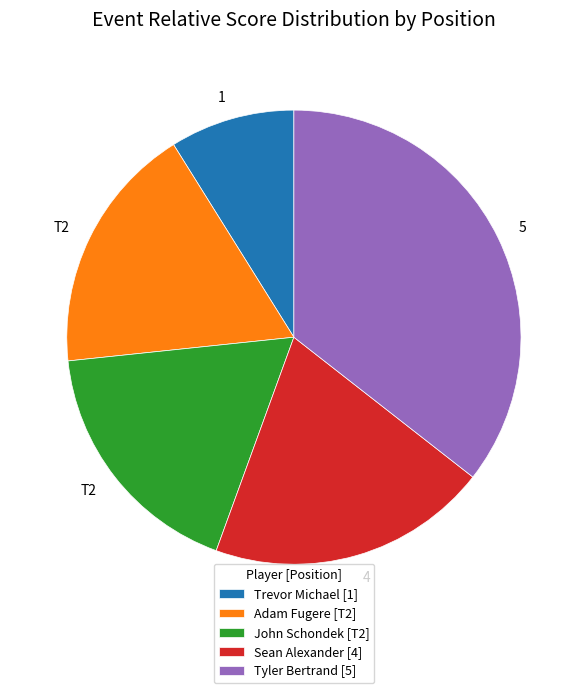

Count the number of slices in the pie.

5